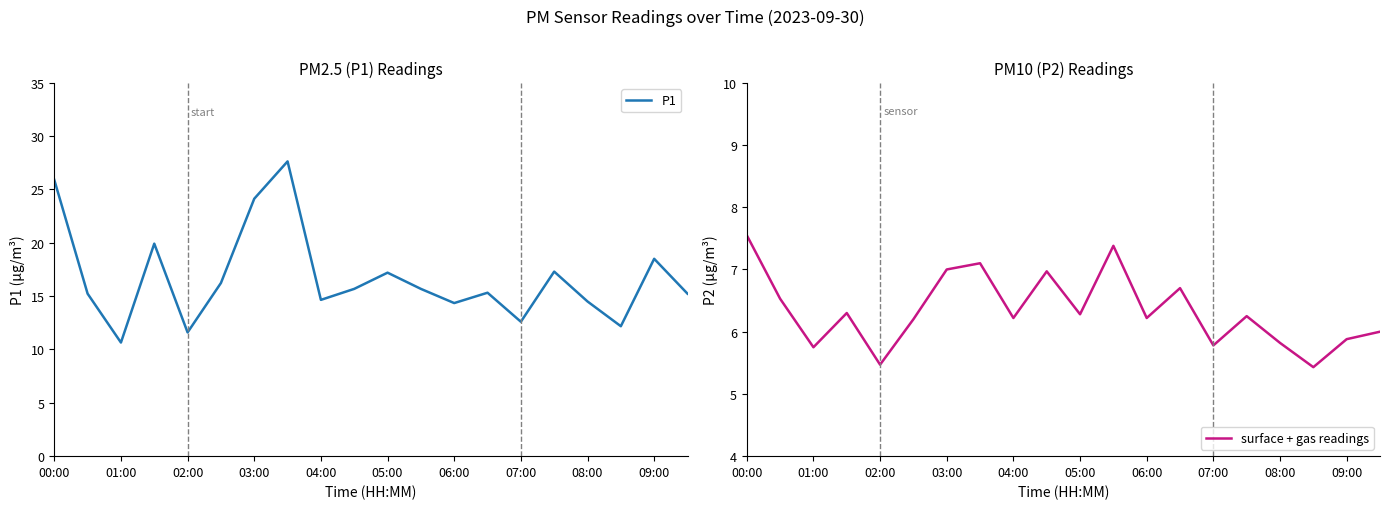

True or false: P1 has a value of 25.9 at 00:00.

True